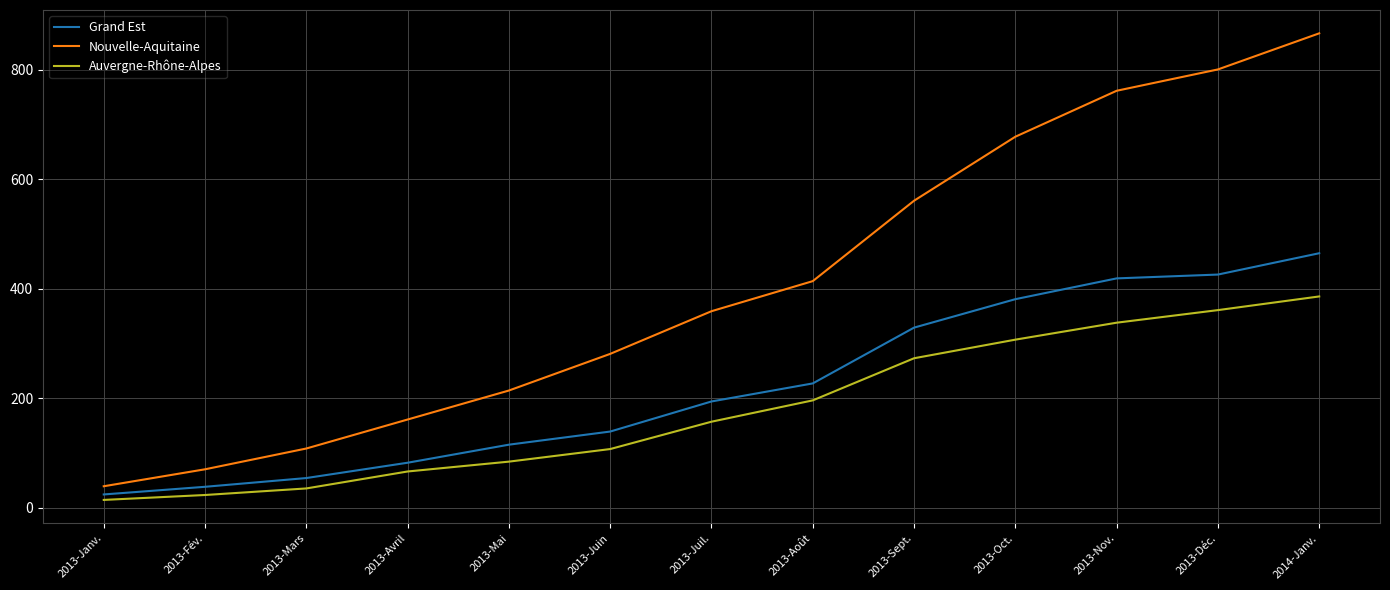

At which category is the sum across all series the highest?

2014-Janv.